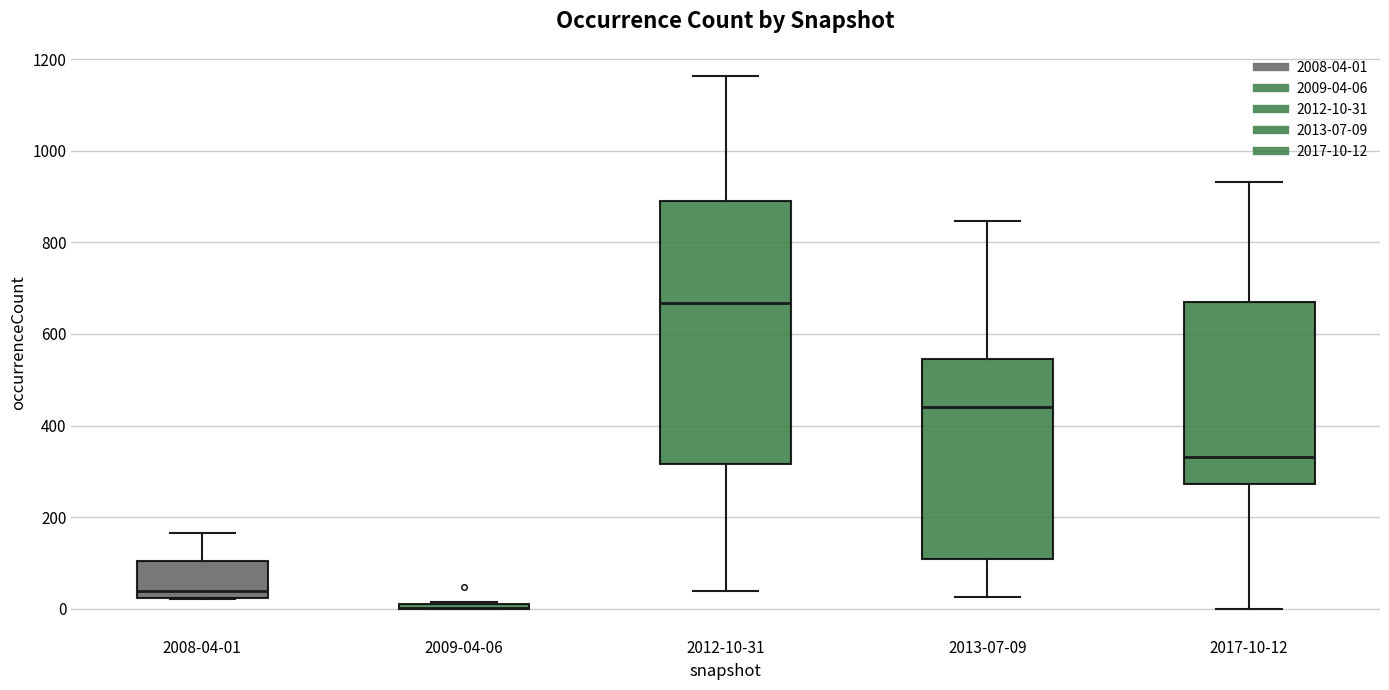

Comparing the boxes themselves (not the whiskers), which one is the tallest?

2012-10-31